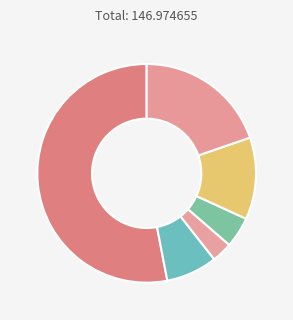

How many slices are in this pie chart?

6